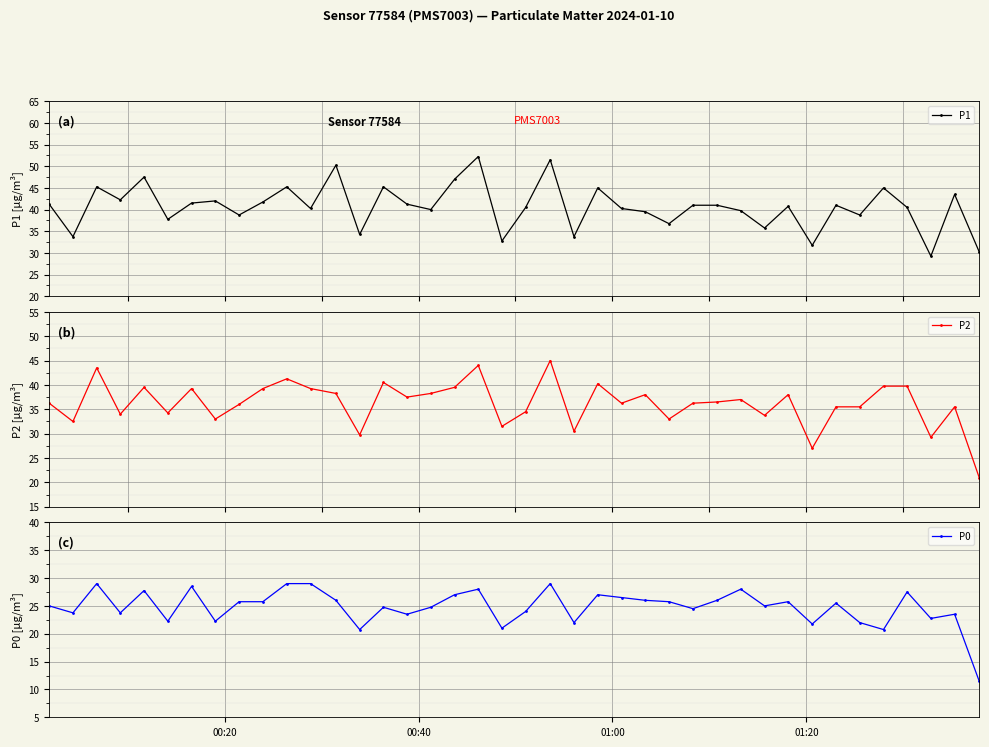

Rank the series by their average value, from highest to lowest.

P1, P2, P0